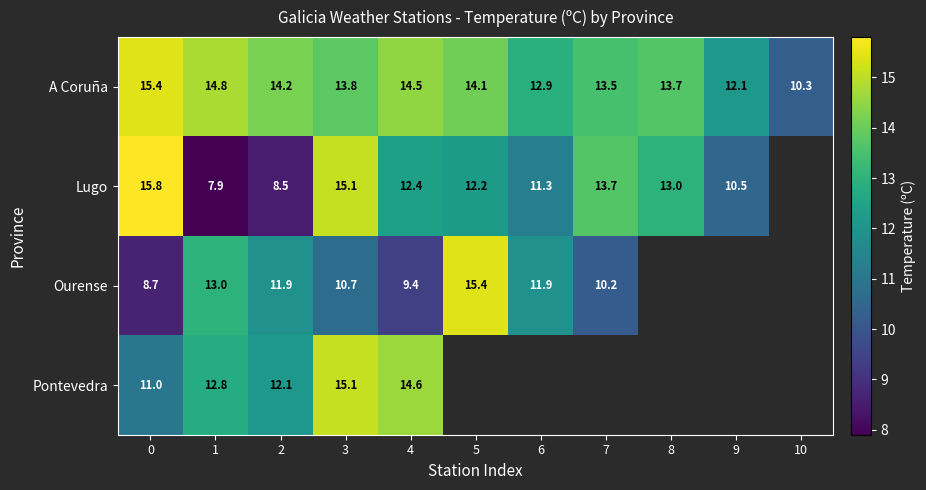

What is the approximate value of A Coruña at 8?

13.7